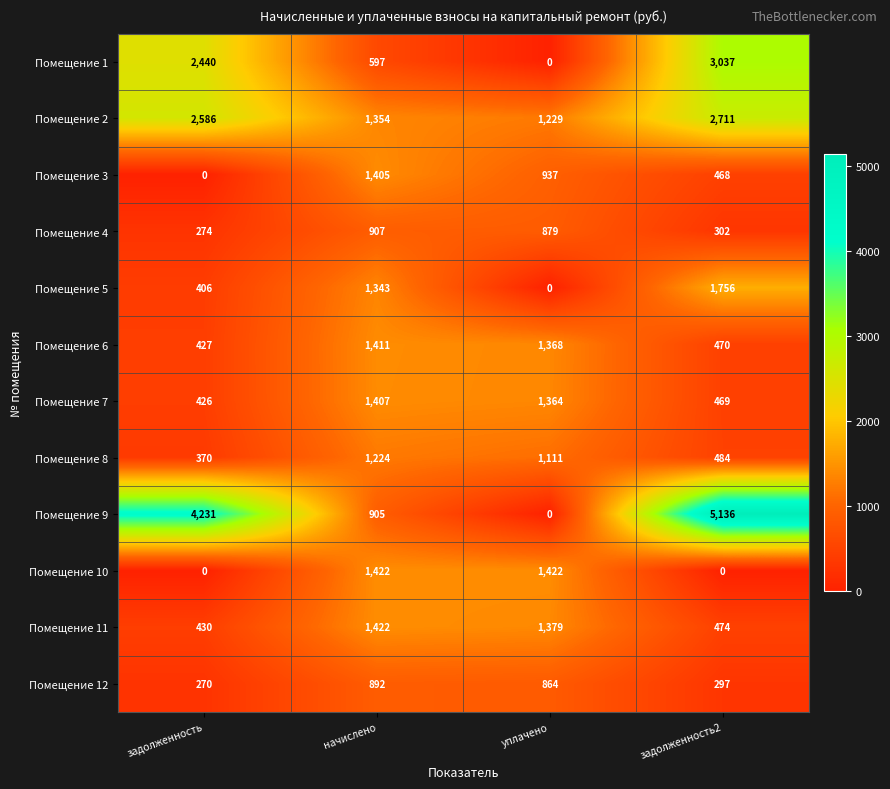

List the labels in order of Помещение 5 value, smallest first.

уплачено, задолженность, начислено, задолженность2